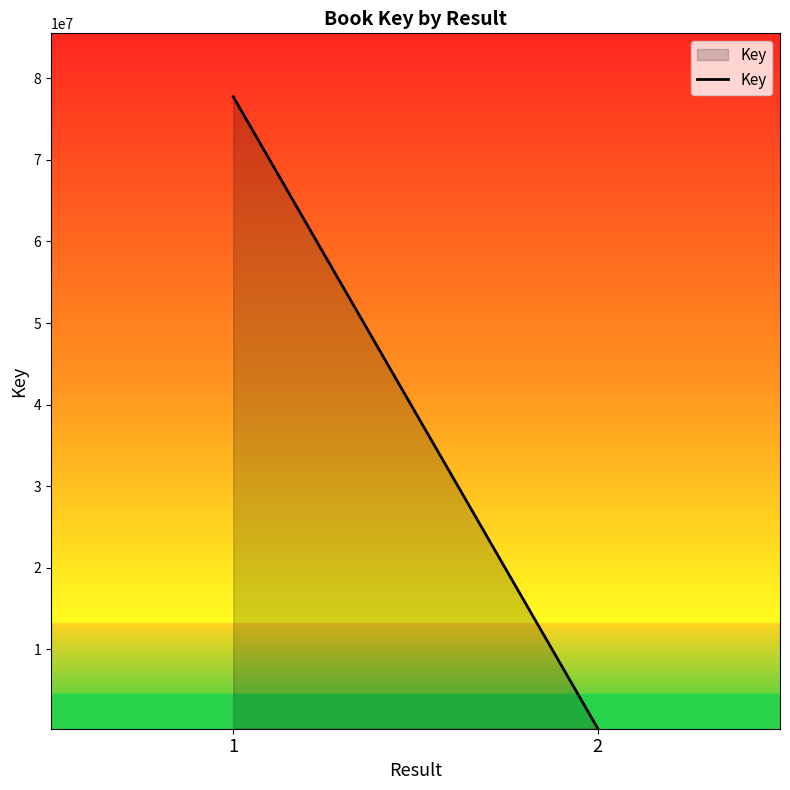

What is the smallest value displayed?

316044